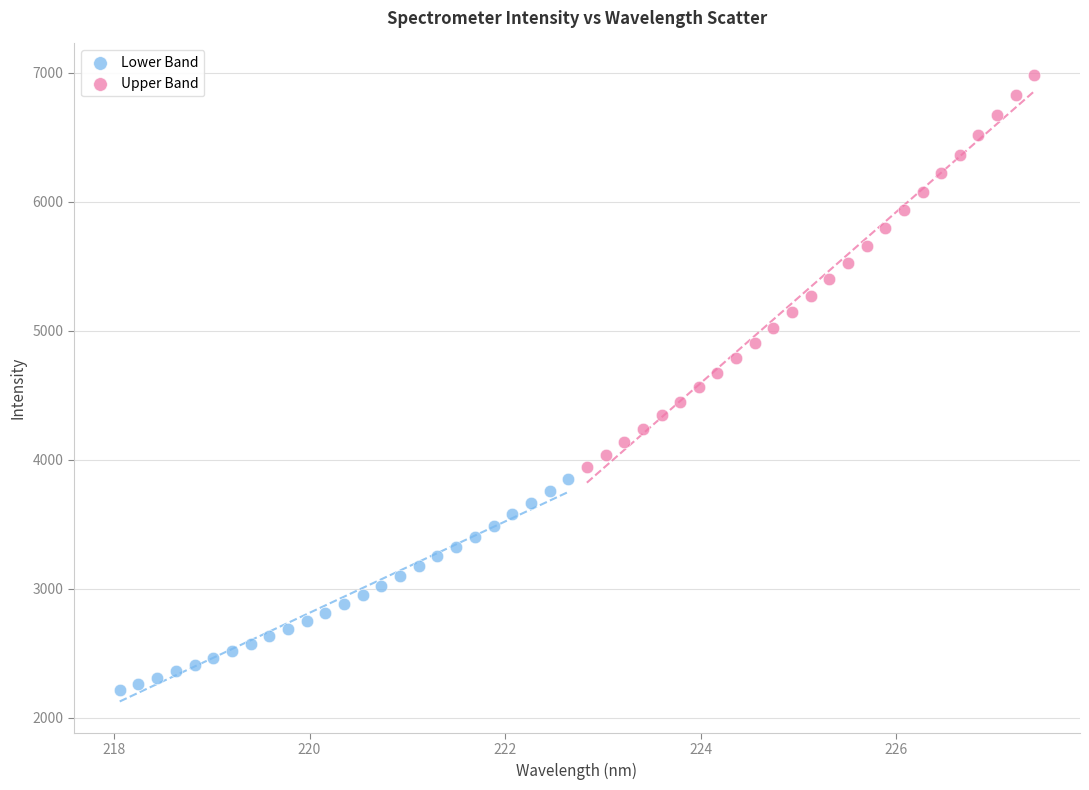

Which series has the widest spread of Y values?

Upper Band